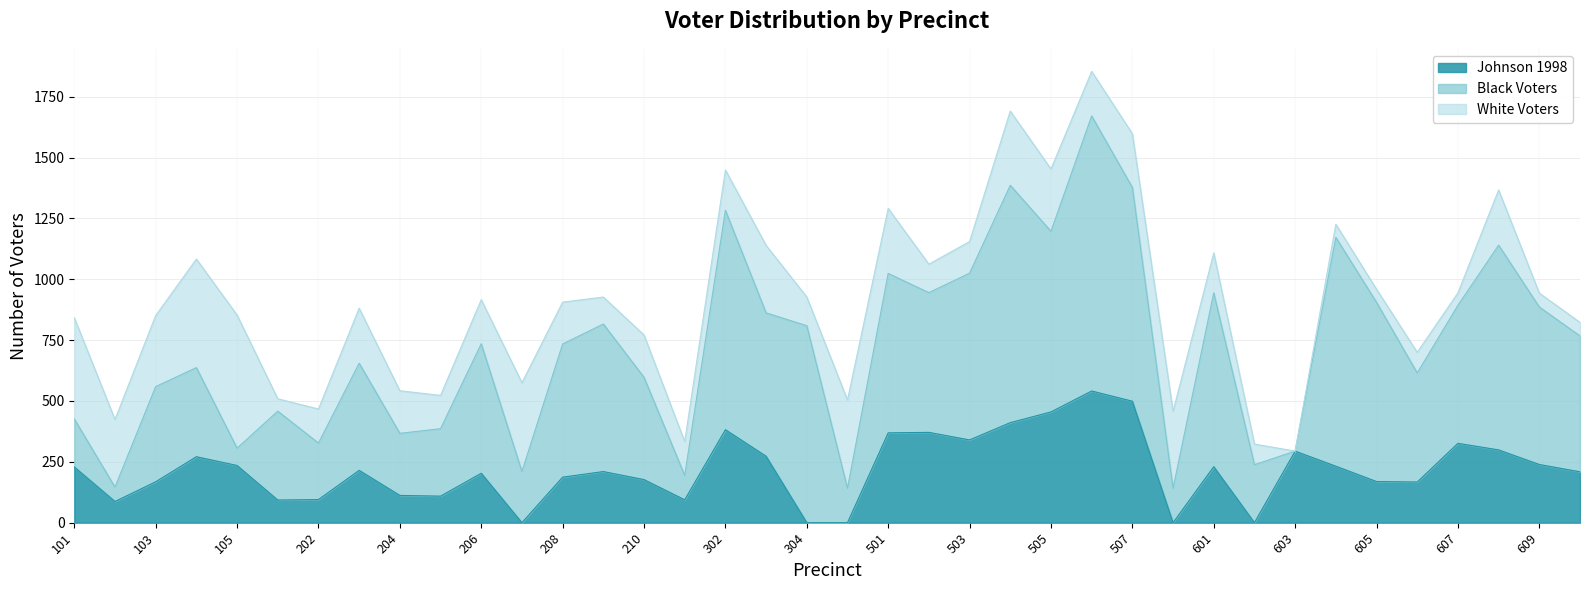

True or false: White Voters has more than 0 points higher than both neighbors.

True